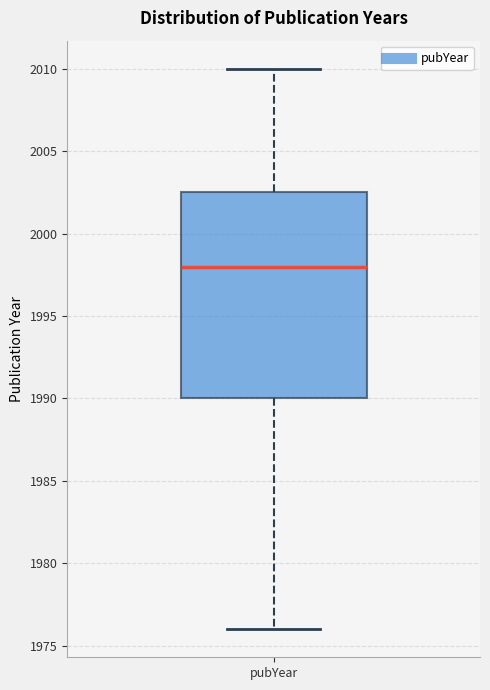

Where does the lower whisker of the box for pubYear end on the y-axis? The values are not printed on the chart, so give them approximately, as read against the axis.

1976.0